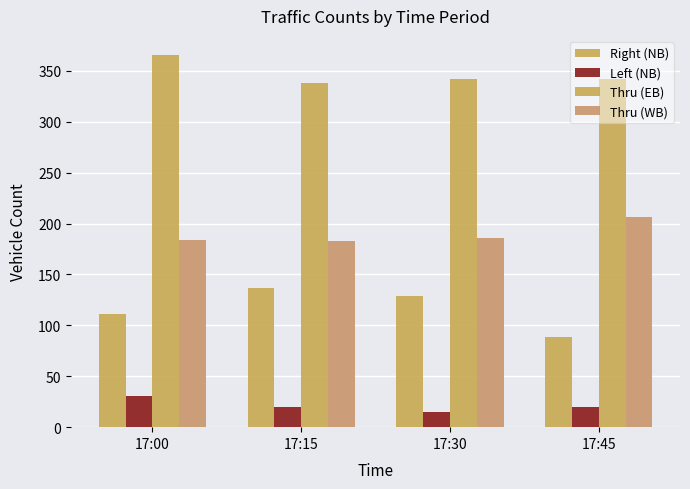

List the series in order of their overall mean, highest first.

Thru (EB), Thru (WB), Right (NB), Left (NB)